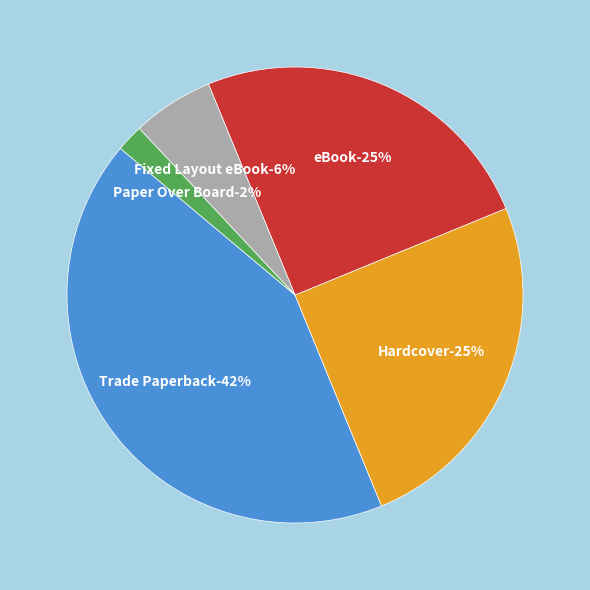

What percentage is NOT represented by Trade Paperback?

57.7%